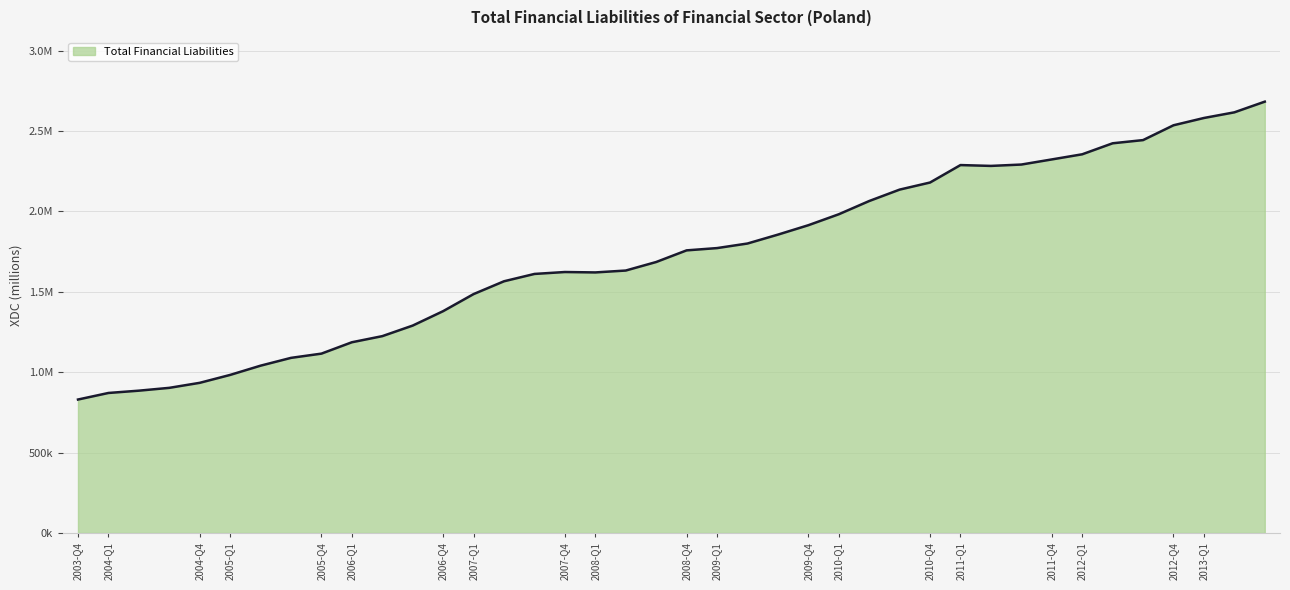

How many data points are less than 1757532?

20